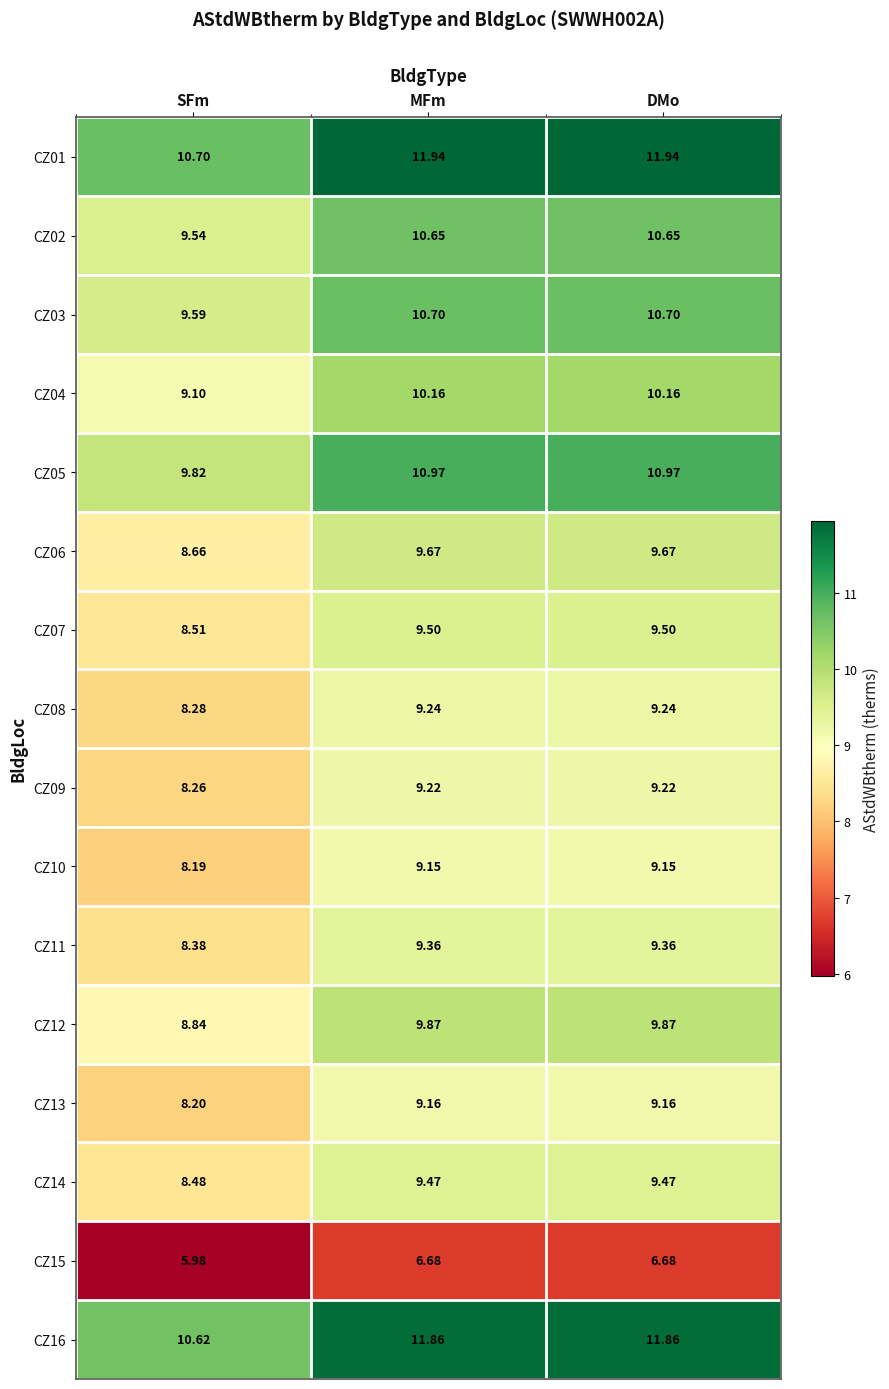

Rank the series by their maximum value, from highest to lowest.

CZ01, CZ16, CZ05, CZ03, CZ02, CZ04, CZ12, CZ06, CZ07, CZ14, CZ11, CZ08, CZ09, CZ13, CZ10, CZ15